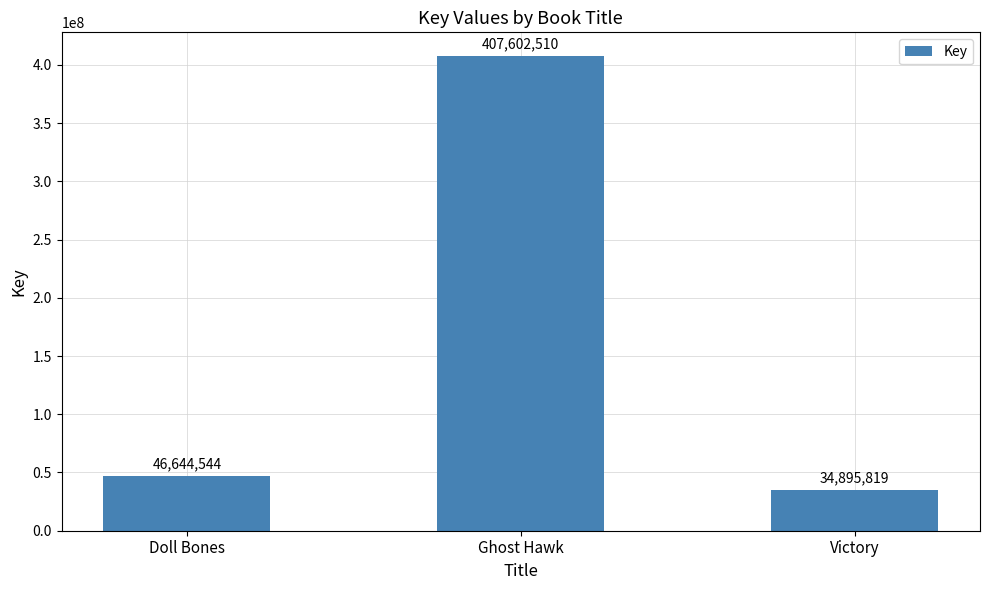

True or false: the data shows 46644544 at Doll Bones.

True